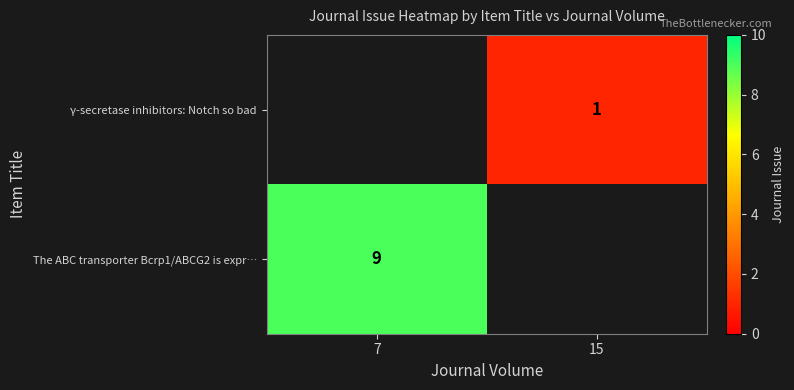

The value of γ-secretase inhibitors: Notch so bad at 15 is 1. True or false?

True